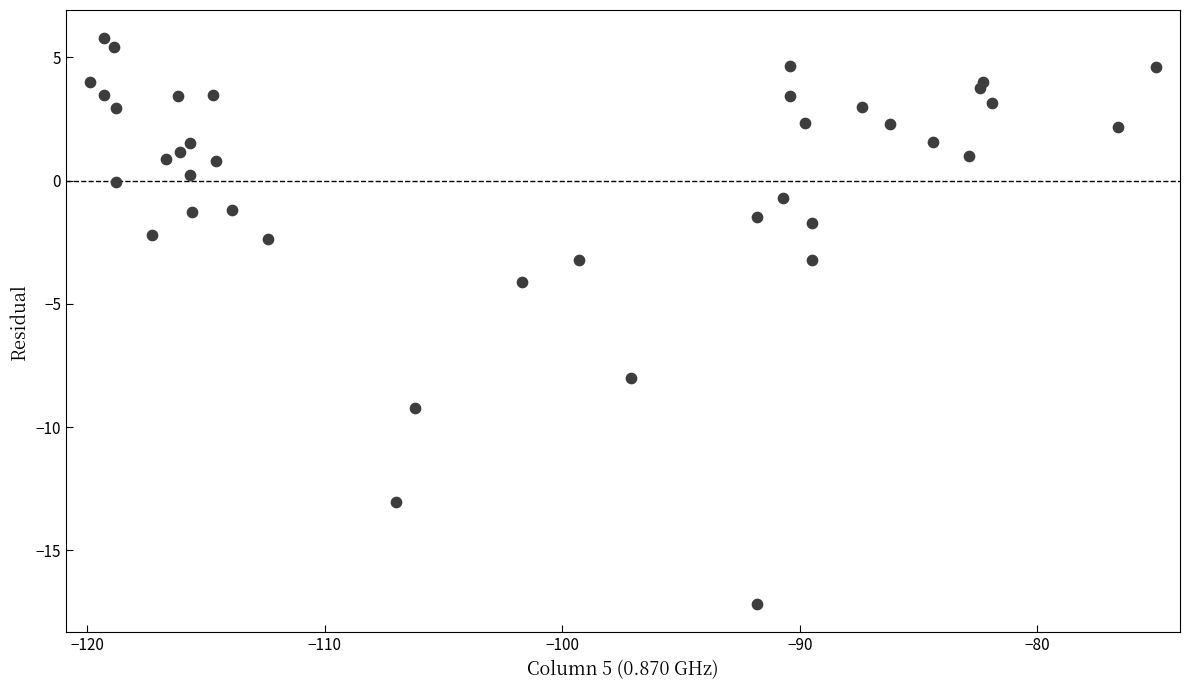

What Y value in the scatter plot is closest to -5?

-4.1